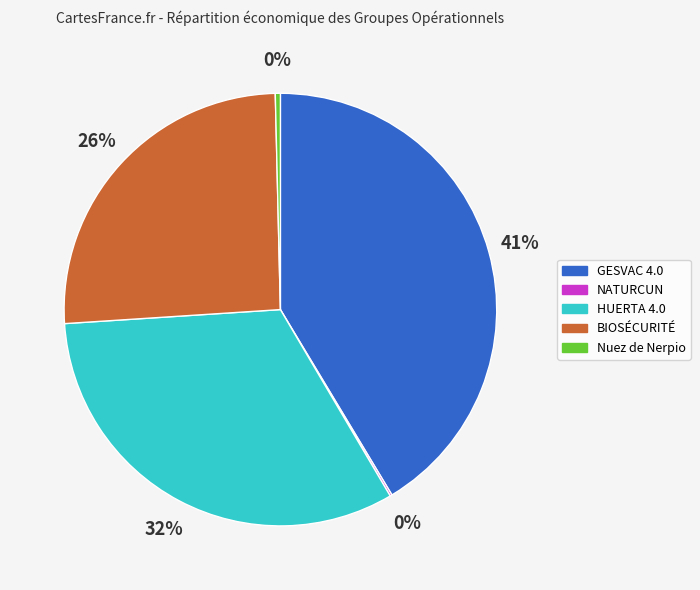

Combined, do Nuez de Nerpio and HUERTA 4.0 account for over 50%?

No